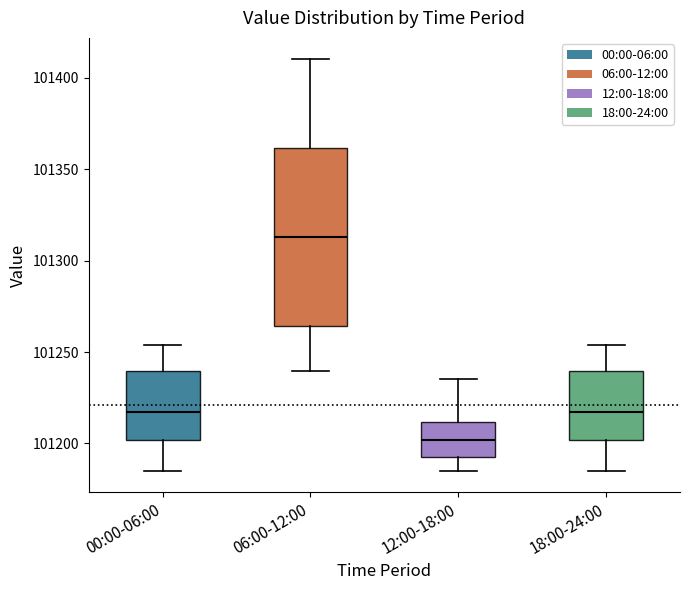

Reading left to right, read every box against the y-axis: the position of its median line, the range the box covers, and the ends of its whiskers. The values are not printed on the chart, so give them approximately, as read against the axis.

00:00-06:00: median 101215, box 101200 to 101240, whiskers 101185 to 101255
06:00-12:00: median 101315, box 101265 to 101360, whiskers 101240 to 101410
12:00-18:00: median 101200, box 101195 to 101210, whiskers 101185 to 101235
18:00-24:00: median 101215, box 101200 to 101240, whiskers 101185 to 101255